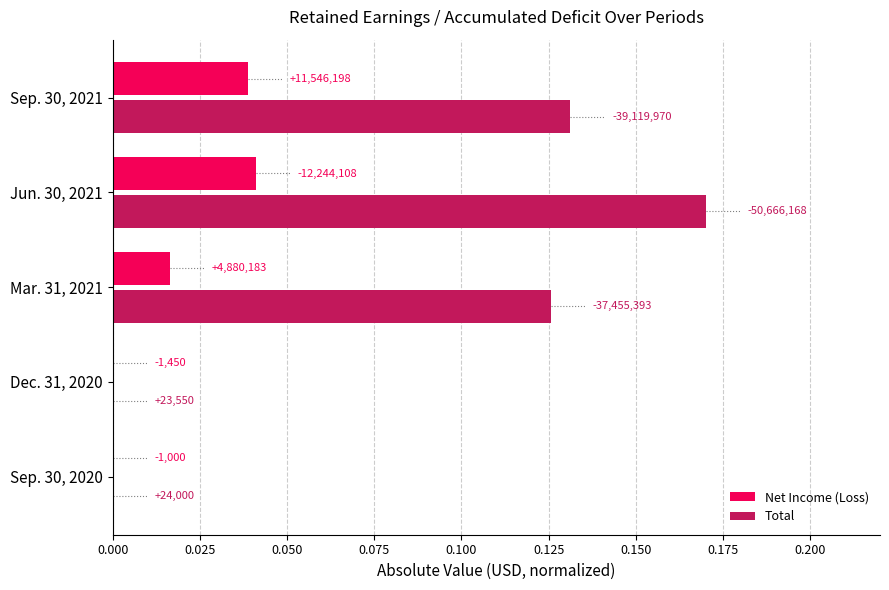

Rank the series by their average value, from lowest to highest.

Net Income (Loss), Total